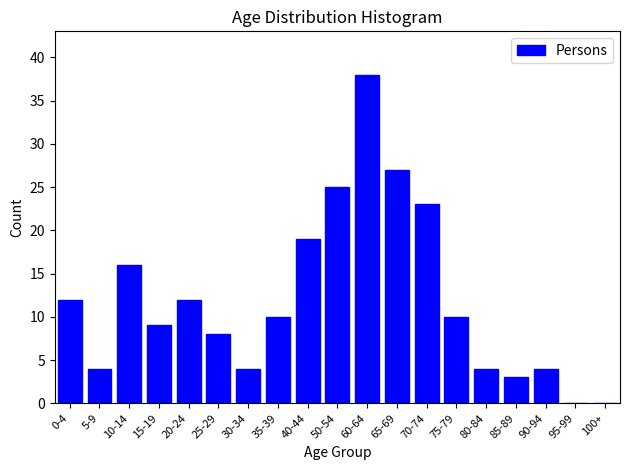

Reading left to right, what are all the values shown in this chart?

0-4=12	5-9=4	10-14=16	15-19=9	20-24=12	25-29=8	30-34=4	35-39=10	40-44=19	50-54=25	60-64=38	65-69=27	70-74=23	75-79=10	80-84=4	85-89=3	90-94=4	95-99=0	100+=0